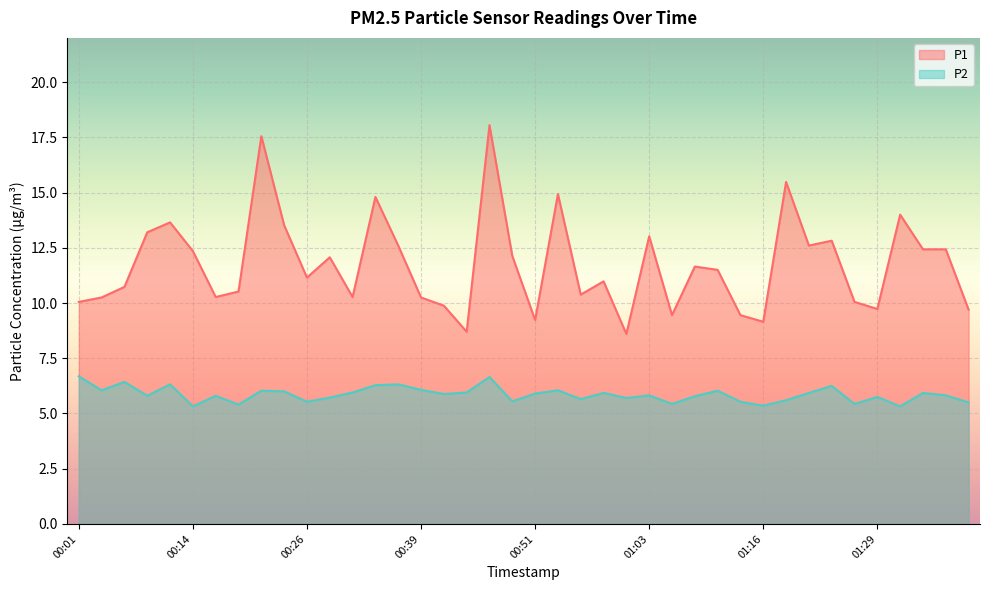

True or false: P1 has a value of 13.7 at 00:11.

True